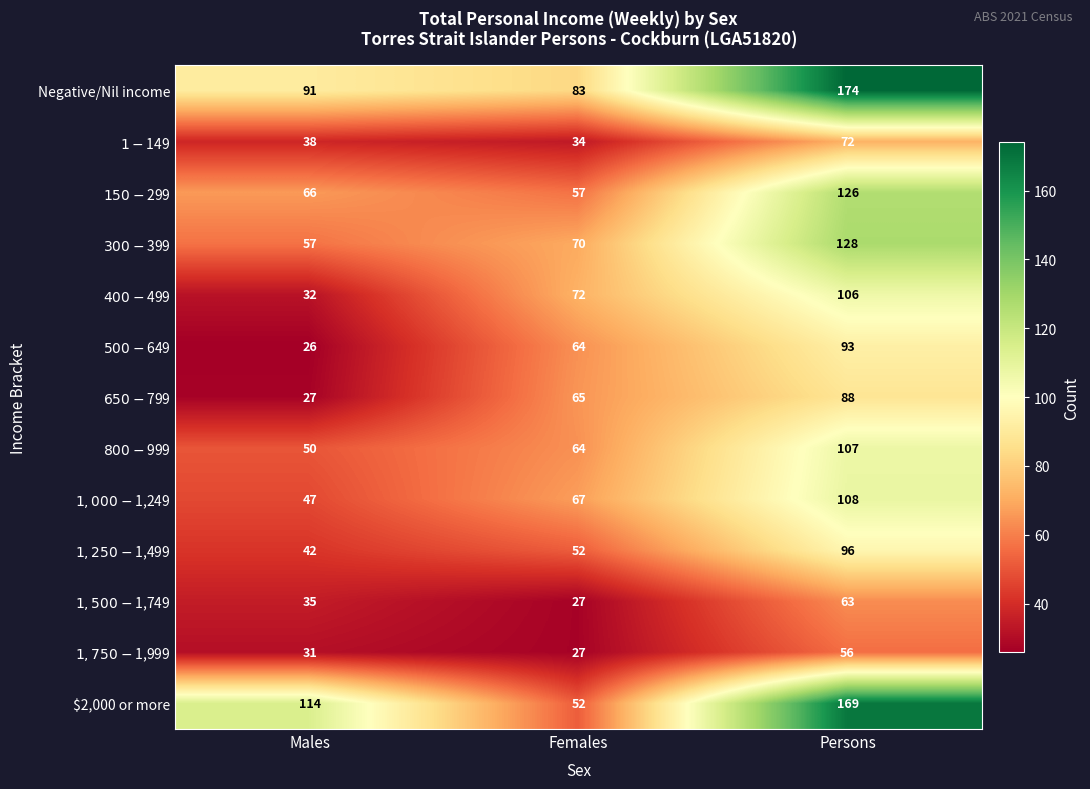

List the labels in order of $2,000 or more value, smallest first.

Females, Males, Persons